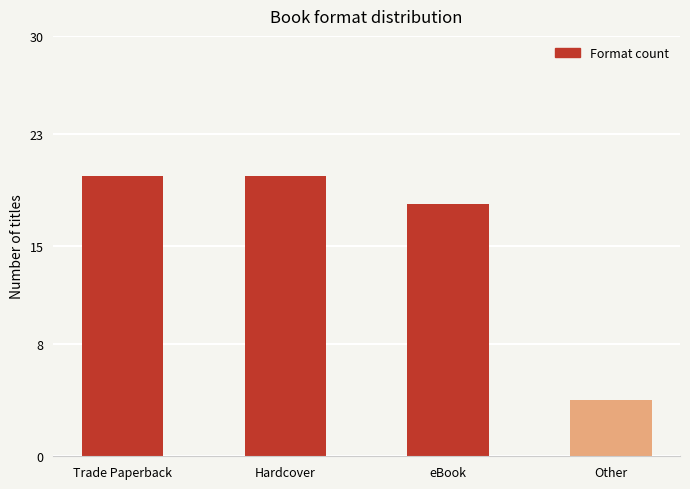

Reading left to right, list all the values displayed in this chart.

20	20	18	4